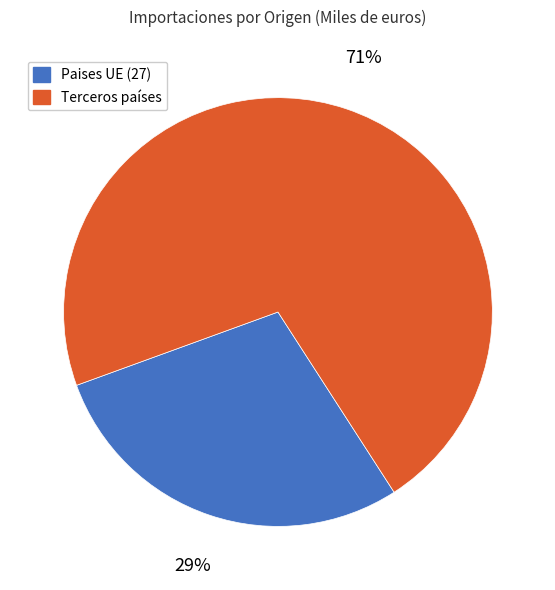

Which slice represents more than half of the pie?

Terceros países